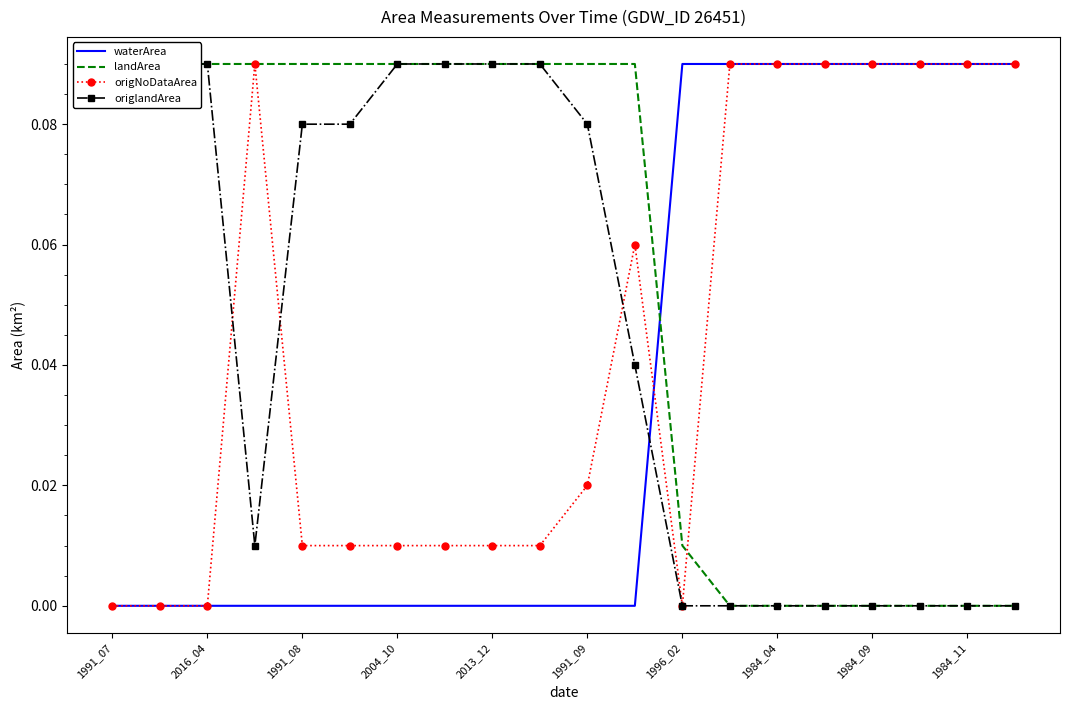

What is the total value across all series at 1991_09?

0.2